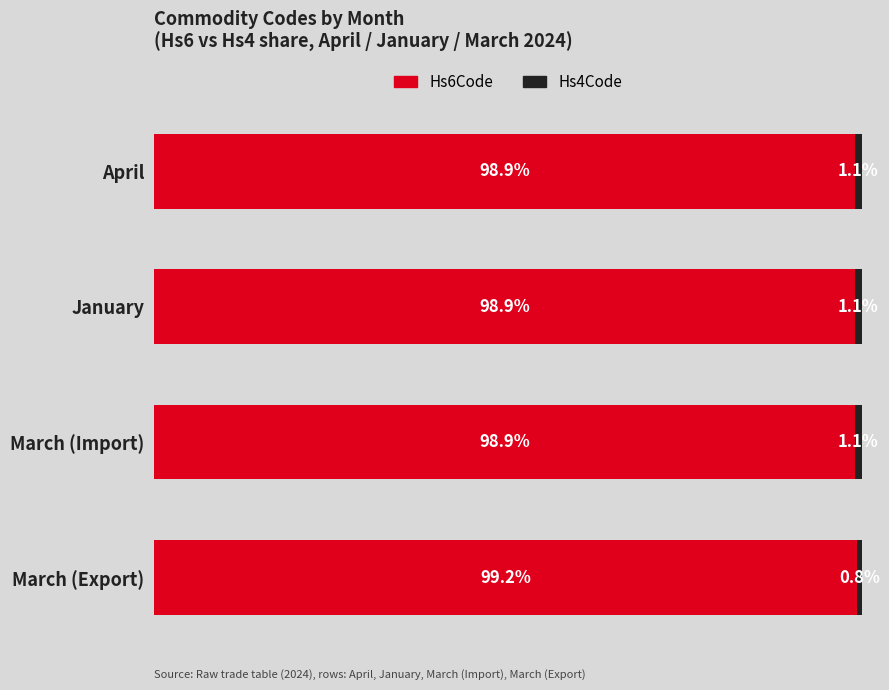

Which category has the highest value in the Hs6Code series?

March (Export)